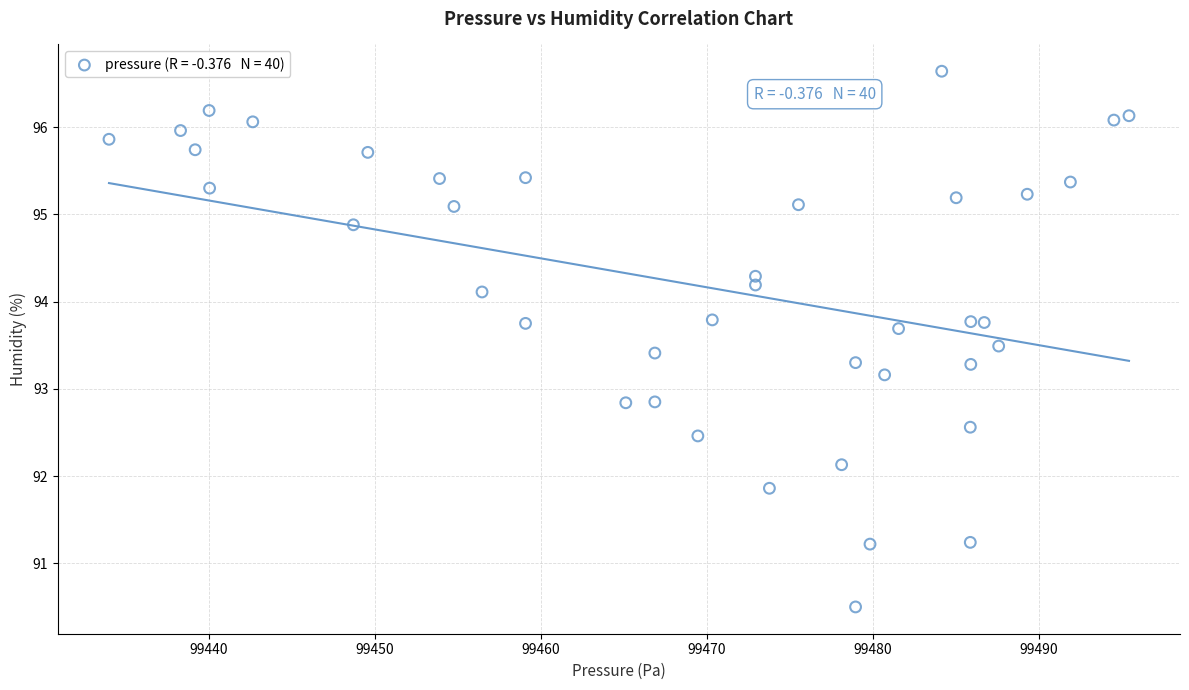

What is the range of X values (max minus min)?

61.4